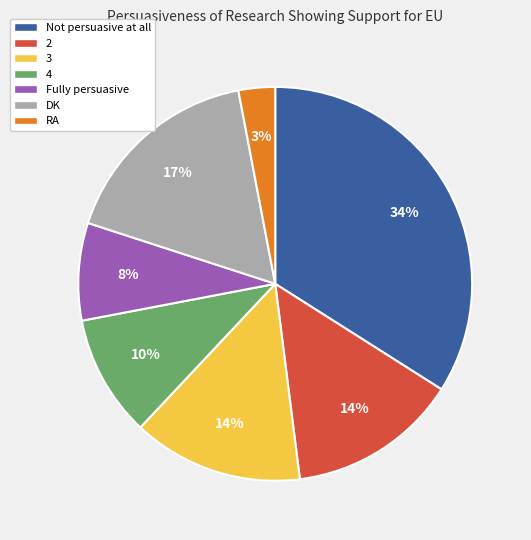

To the nearest percent, what percentage of the pie is Fully persuasive?

8%